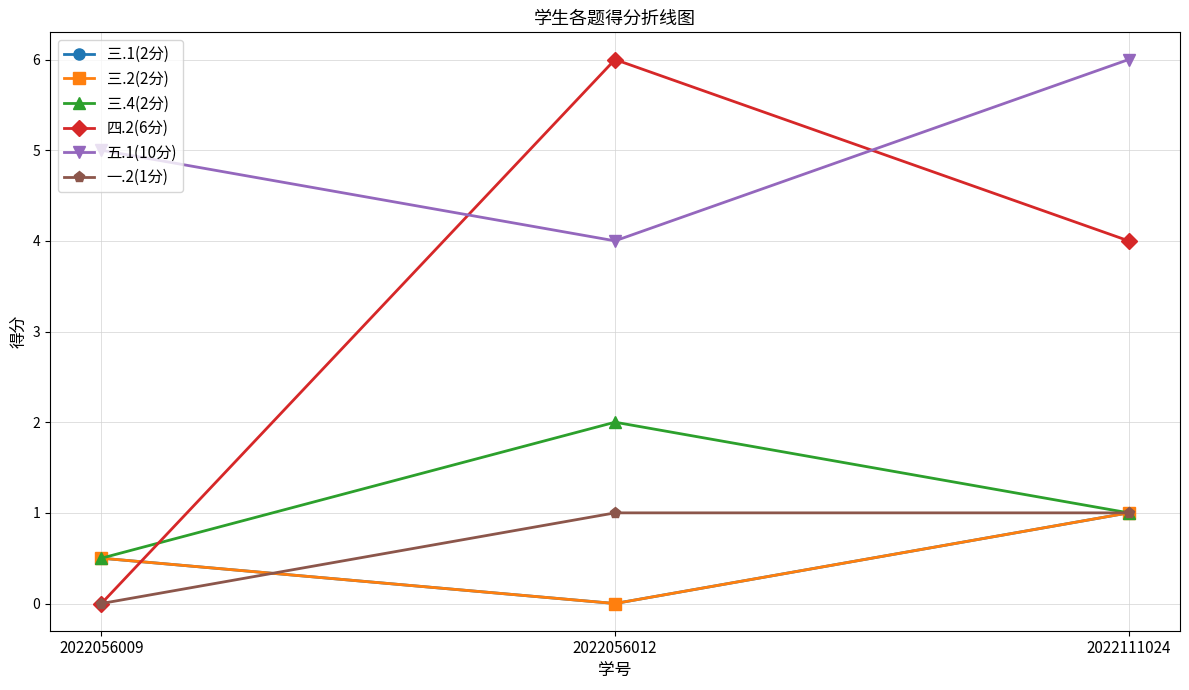

Is this an area chart (filled region under the line)?

No